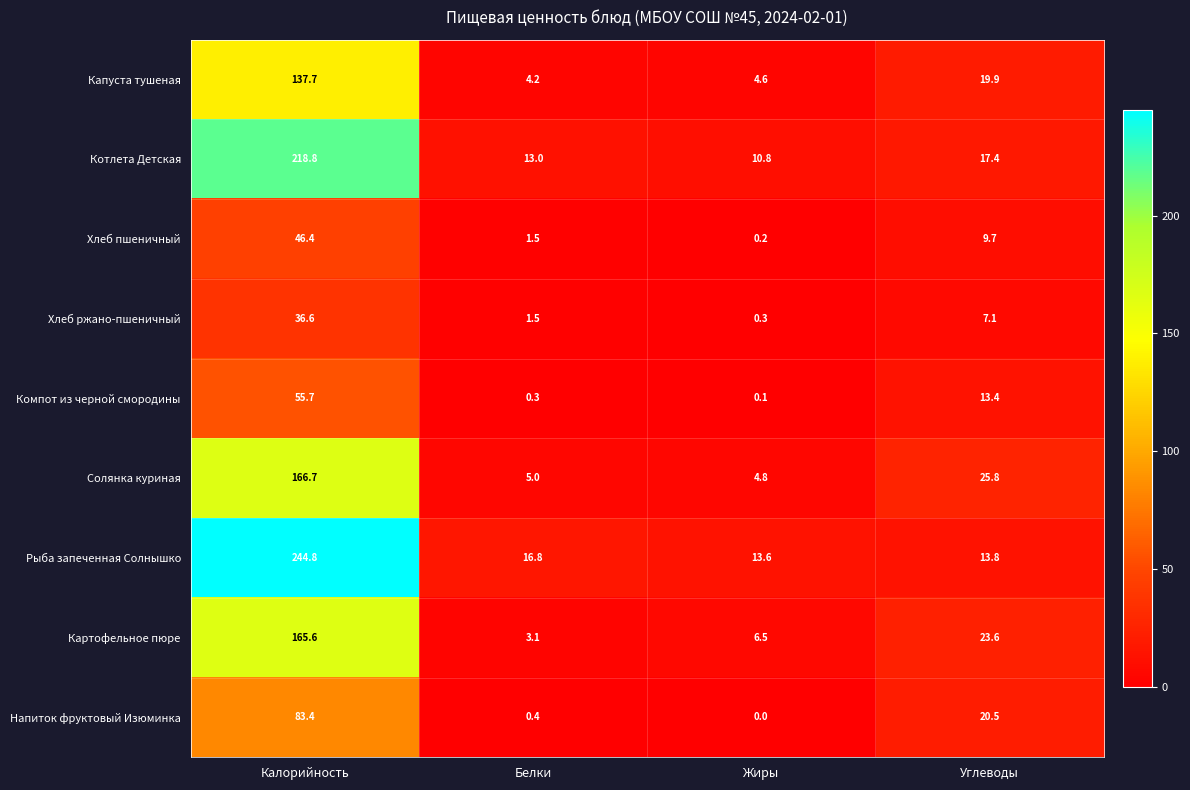

Which label corresponds to the smallest value in the chart?

Жиры